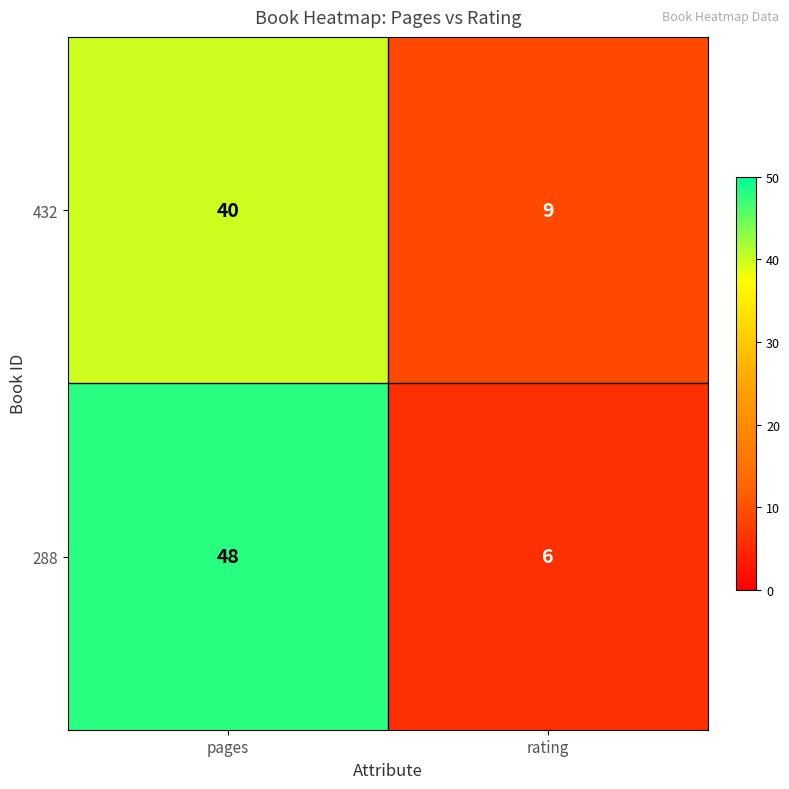

Reading left to right, extract all data points from this chart.

432: pages=40	rating=9
288: pages=48	rating=6